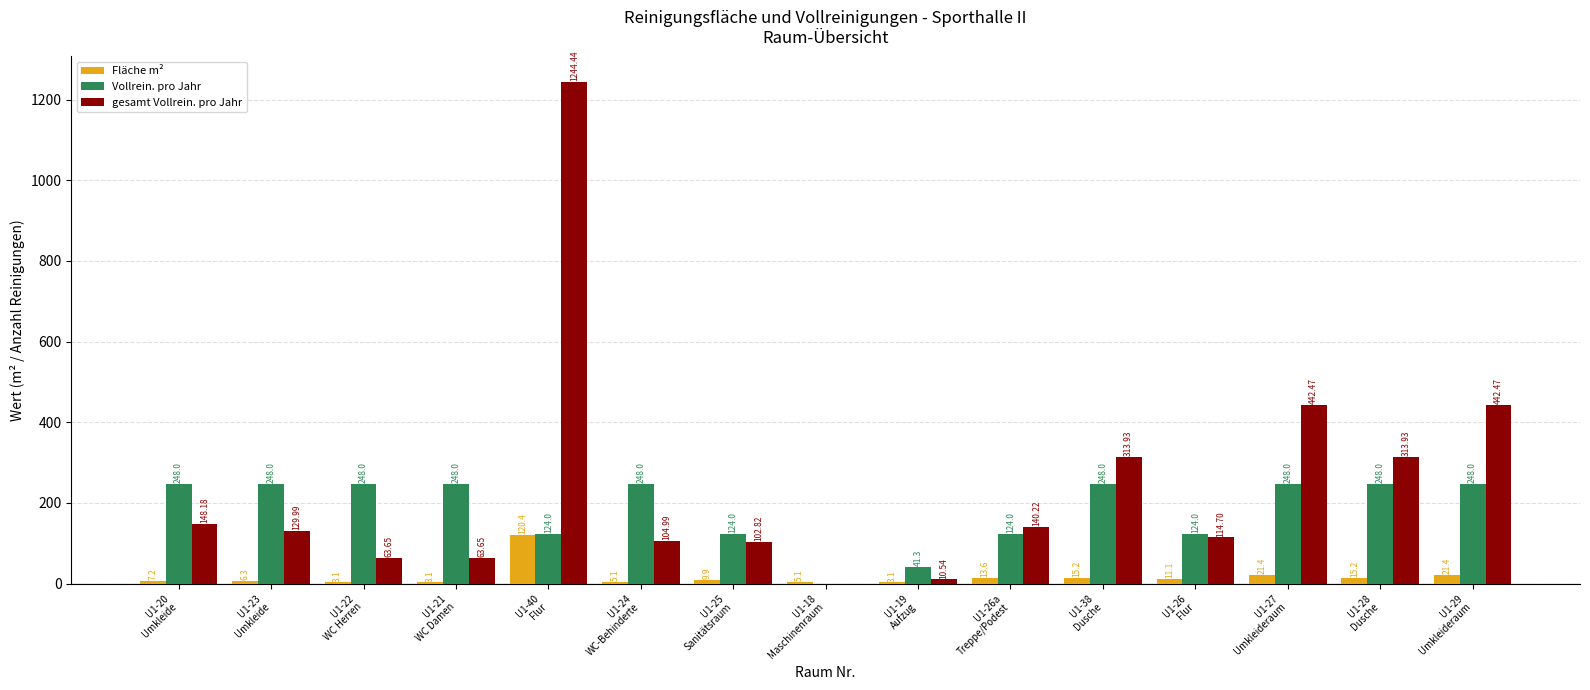

Which series has the largest total across all categories?

gesamt Vollrein. pro Jahr